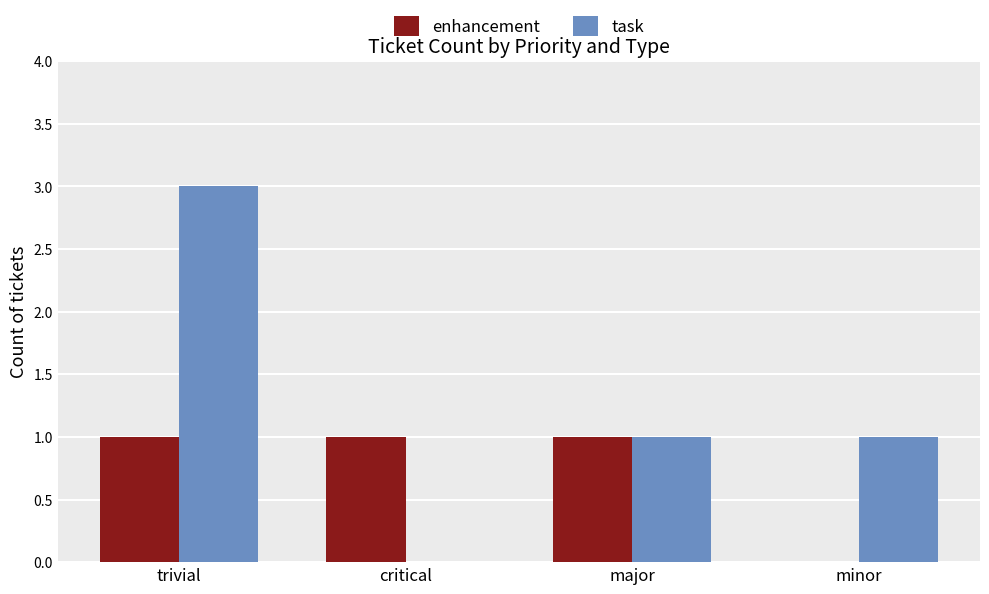

What is the sum of the task values at trivial and critical?

3